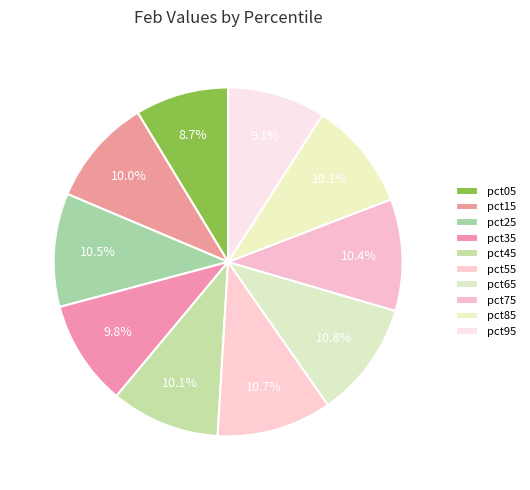

Does pct55 represent more than half of the total?

No